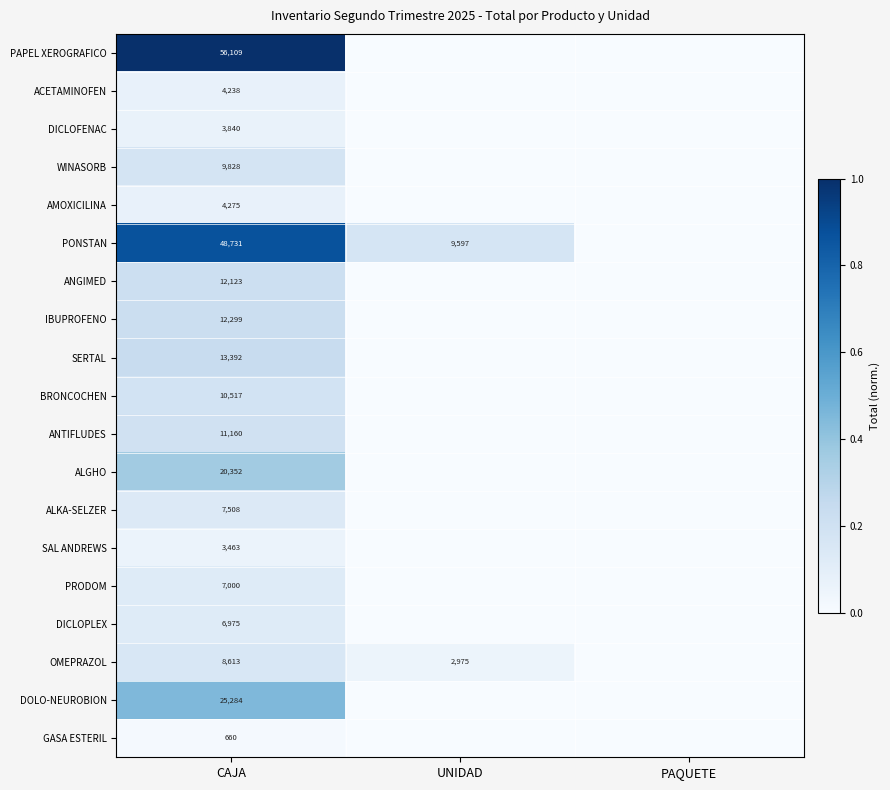

What is the total value across all series at CAJA?

266367